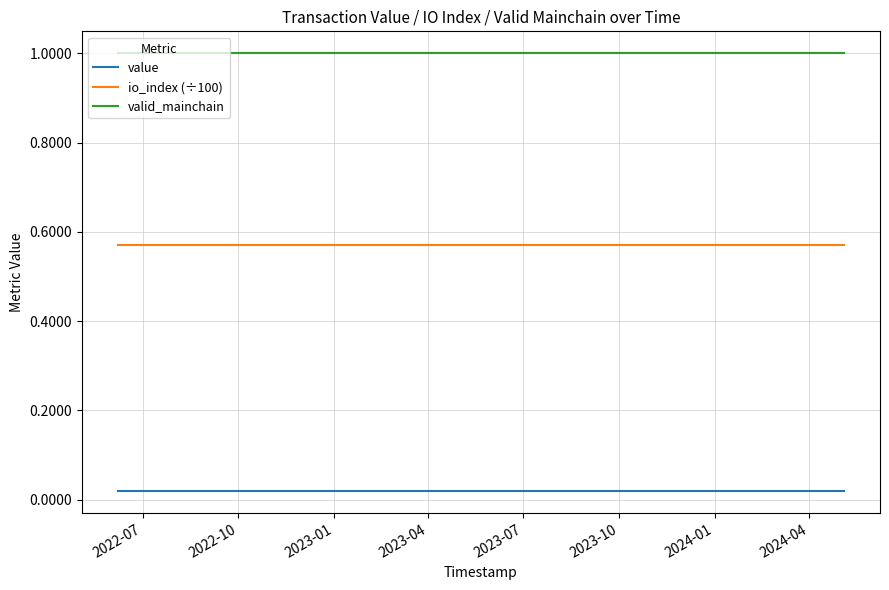

True or false: value and io_index (÷100) intersect in this chart.

False